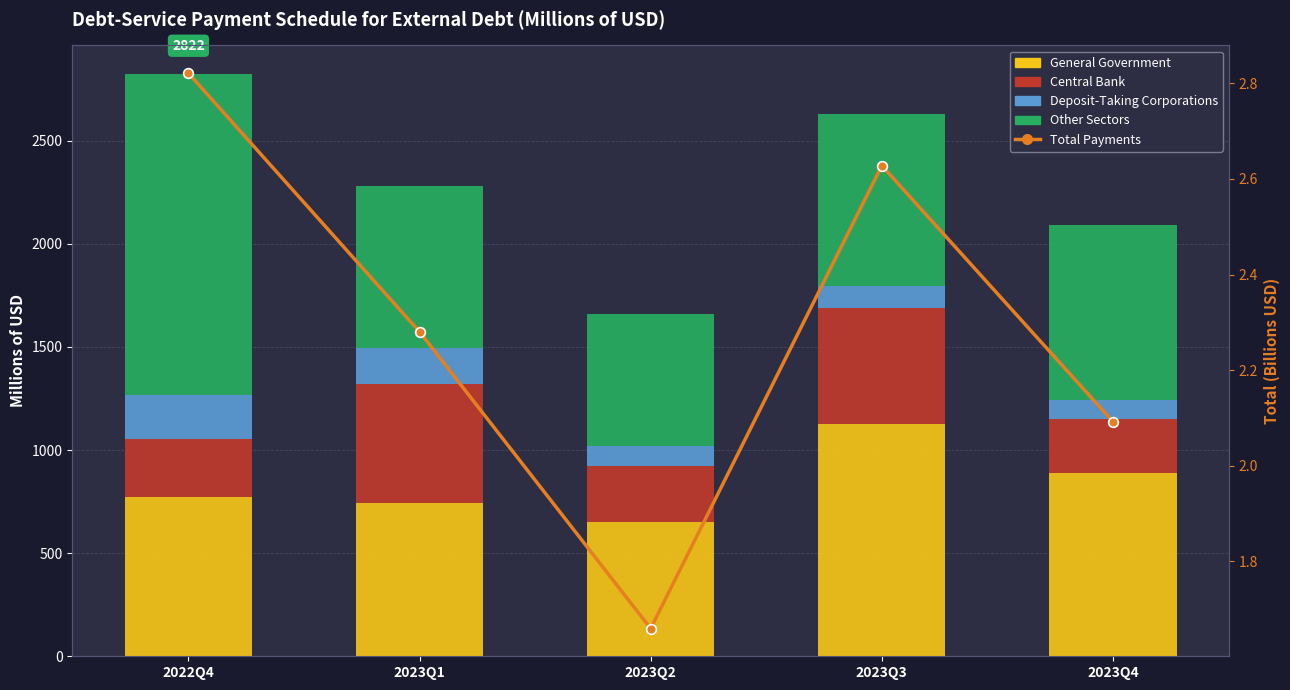

How many values in the General Government series are below 772?

2